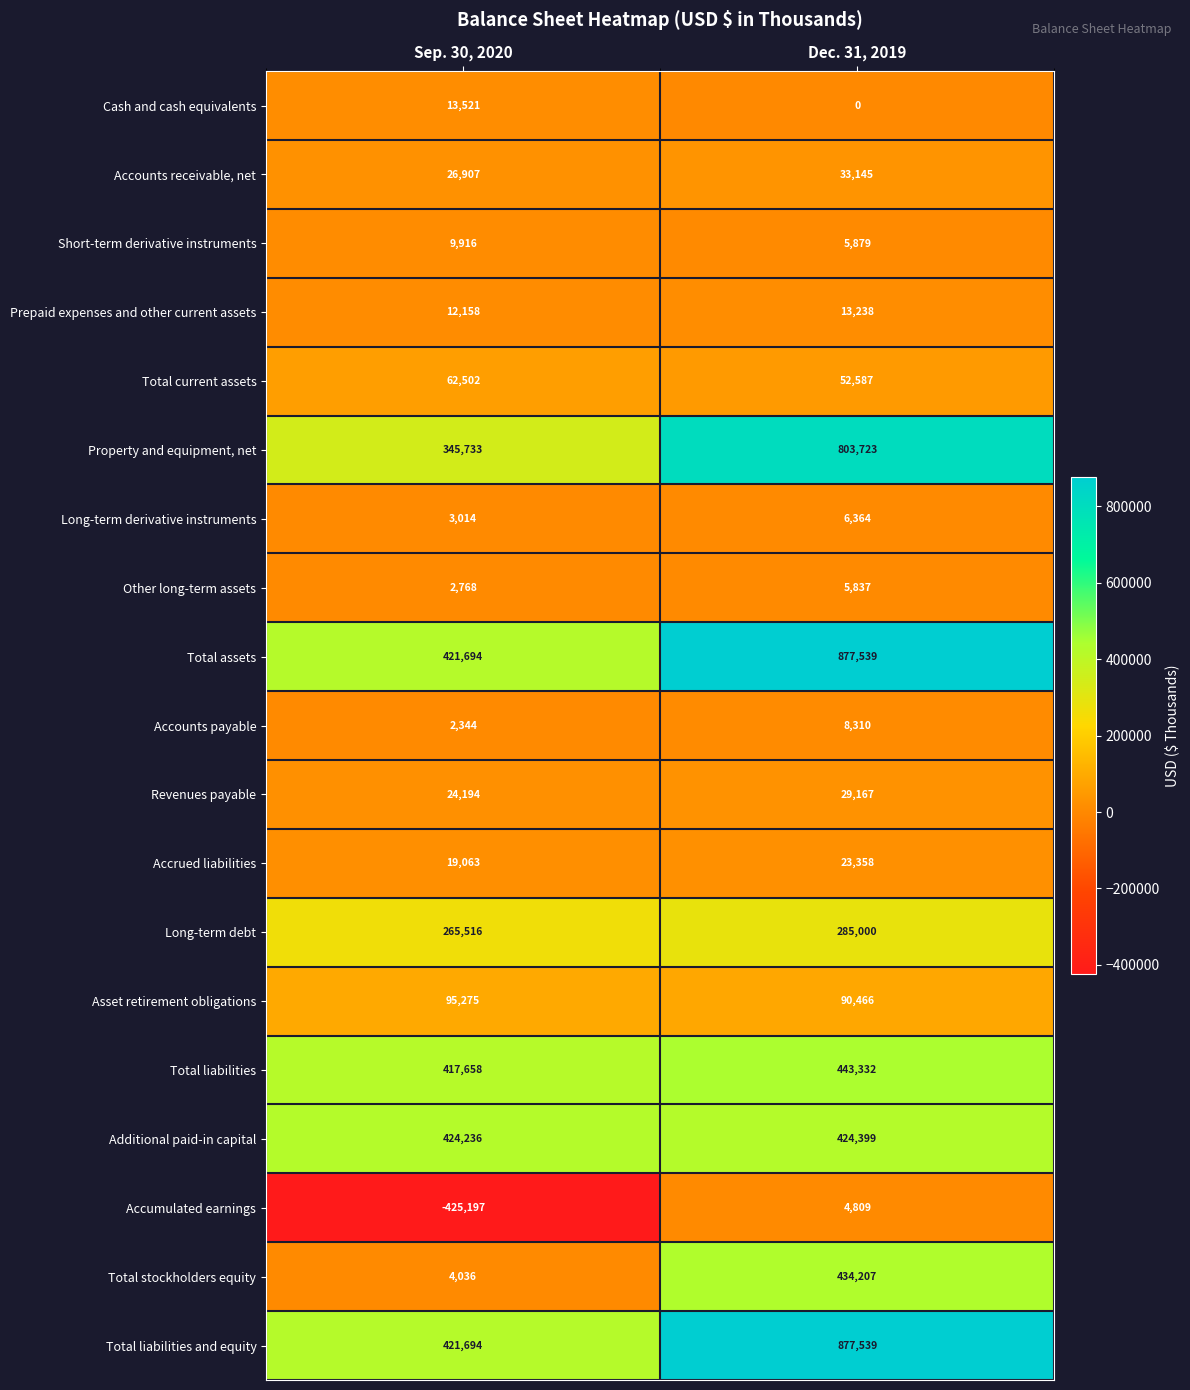

Which series changed the most between Sep. 30, 2020 and Dec. 31, 2019?

Property and equipment, net